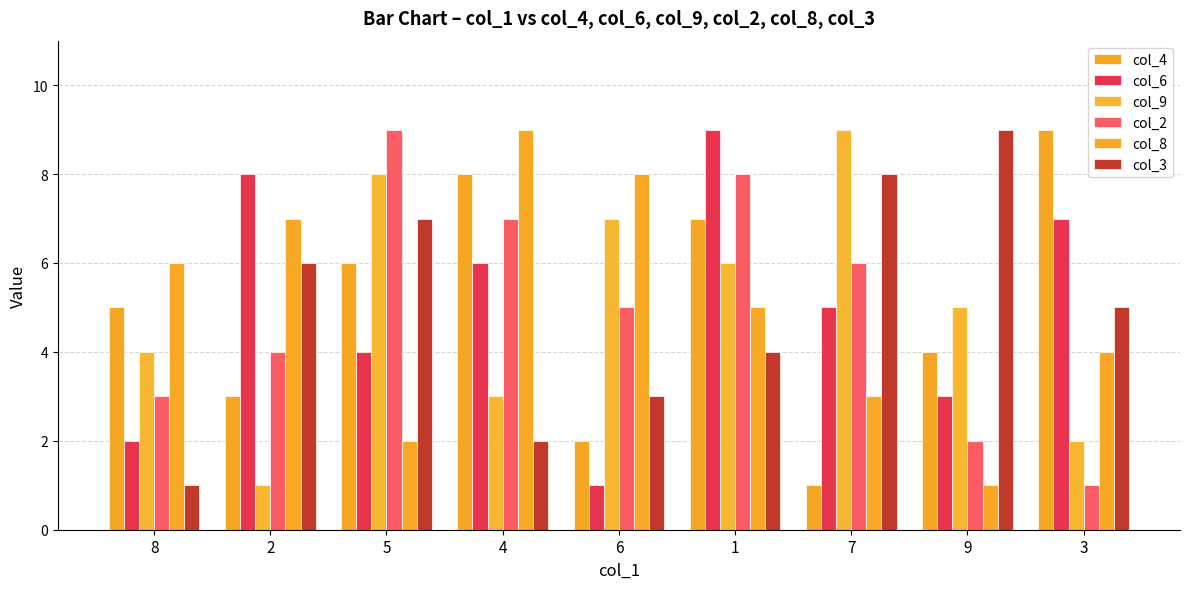

What is the label of the 2nd bar from the right?

9